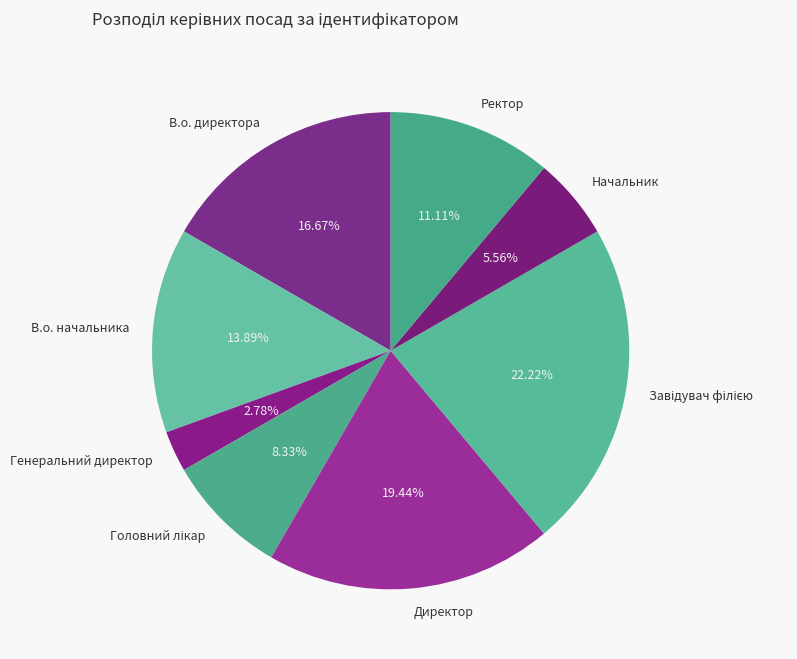

To the nearest percent, what is the average slice percentage?

12%